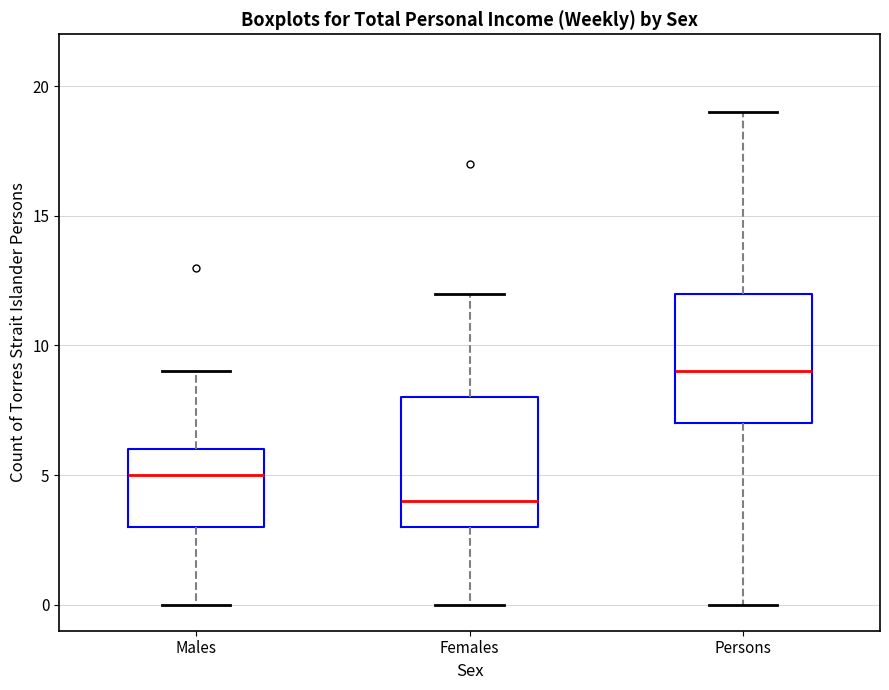

Reading left to right, read every box against the y-axis: the position of its median line, the range the box covers, and the ends of its whiskers. The values are not printed on the chart, so give them approximately, as read against the axis.

Males: median 5, box 3 to 6, whiskers 0 to 9
Females: median 4, box 3 to 8, whiskers 0 to 12
Persons: median 9, box 7 to 12, whiskers 0 to 19